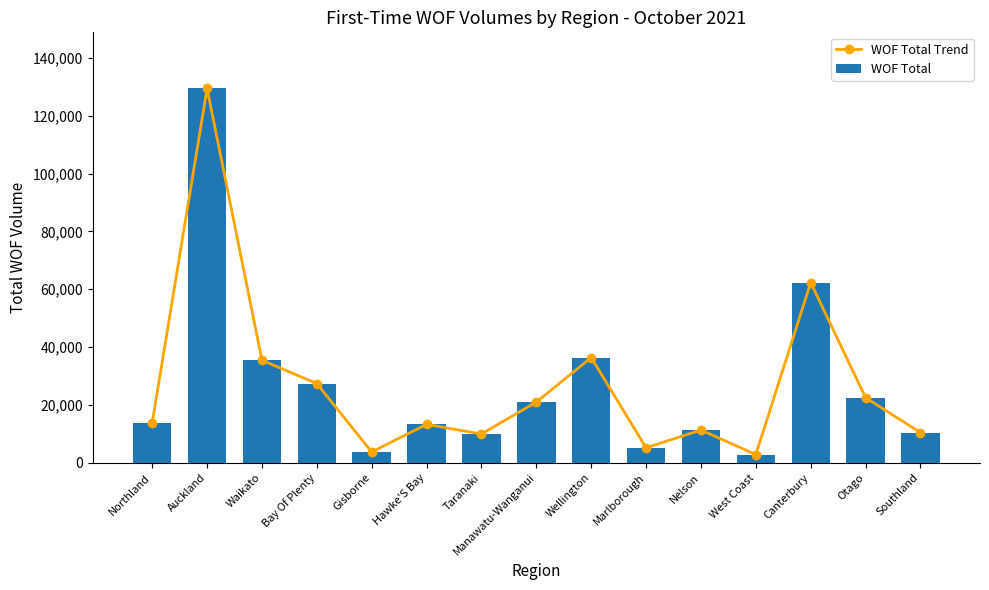

What is the label of the 8th bar from the right?

Manawatu-Wanganui